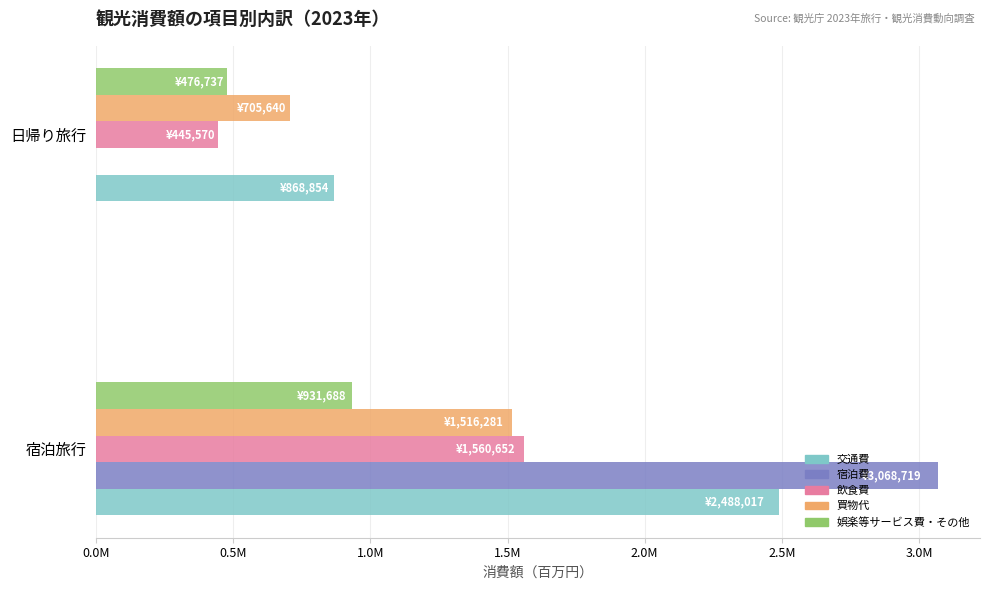

What are all the series names shown in the legend?

交通費, 宿泊費, 飲食費, 買物代, 娯楽等サービス費・その他